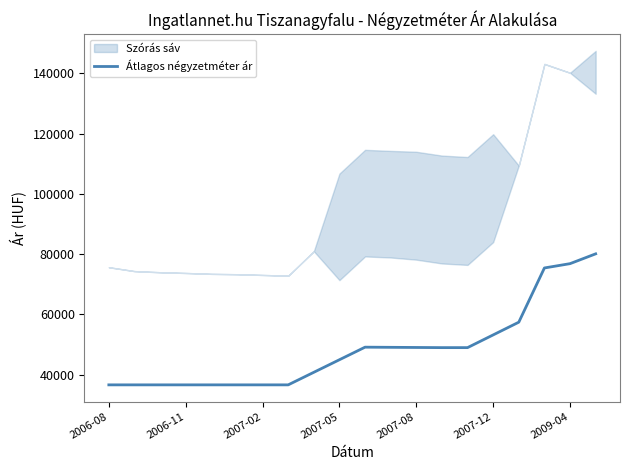

How many lines are shown in the chart?

1